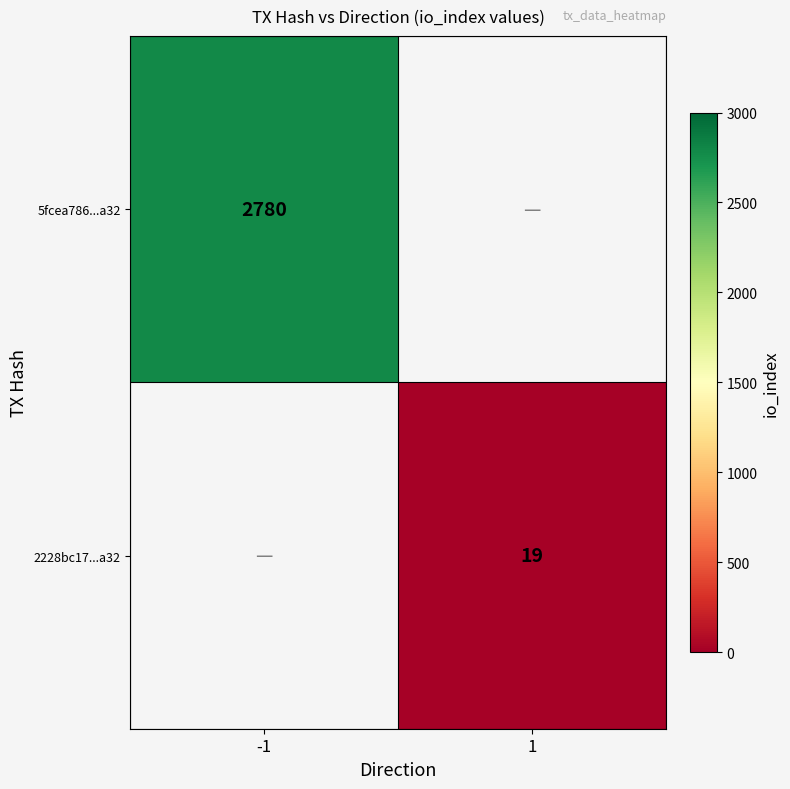

True or false: 5fcea786...a32 has a value of 3842 at -1.

False